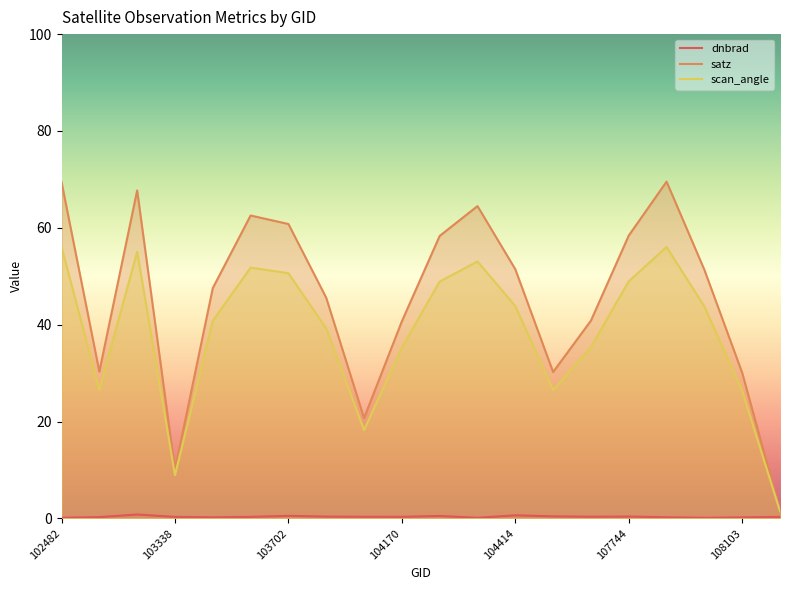

What are all the series names shown in the legend?

dnbrad, satz, scan_angle